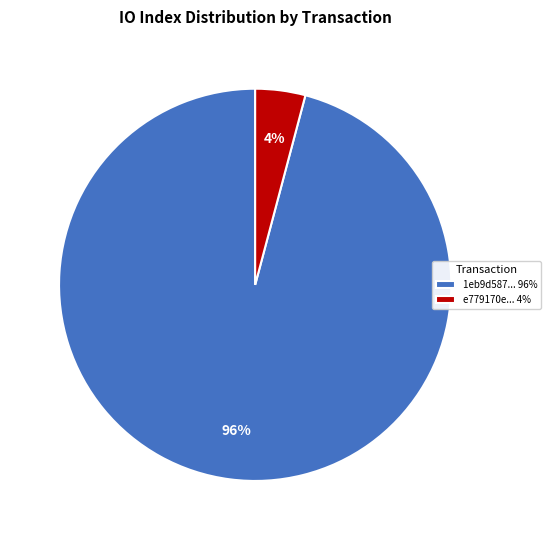

Does any single category account for the majority?

Yes